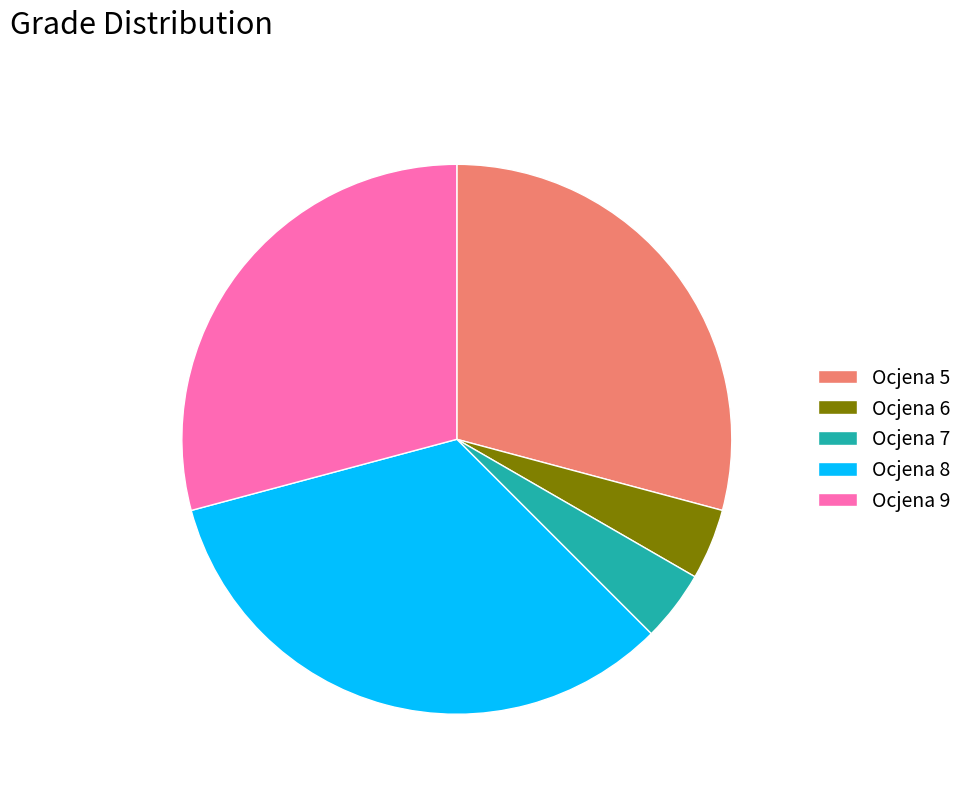

What is the largest slice in the pie chart?

Ocjena 8